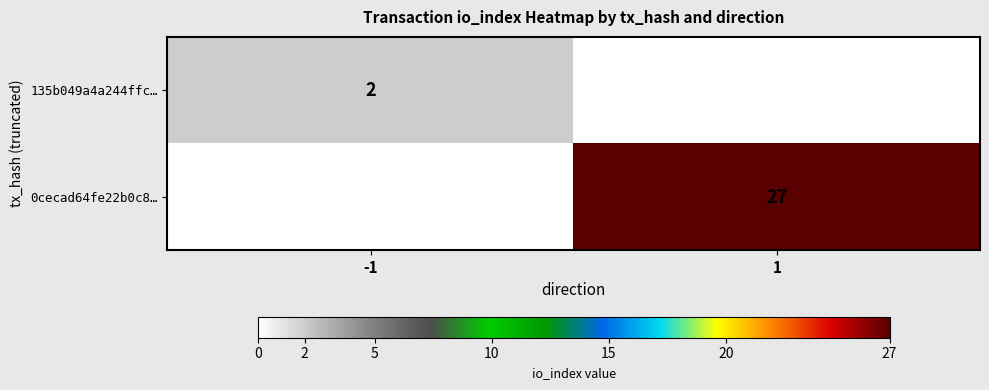

Is the value of 135b049a4a244ffc… at -1 greater than the value of 0cecad64fe22b0c8… at 1?

No